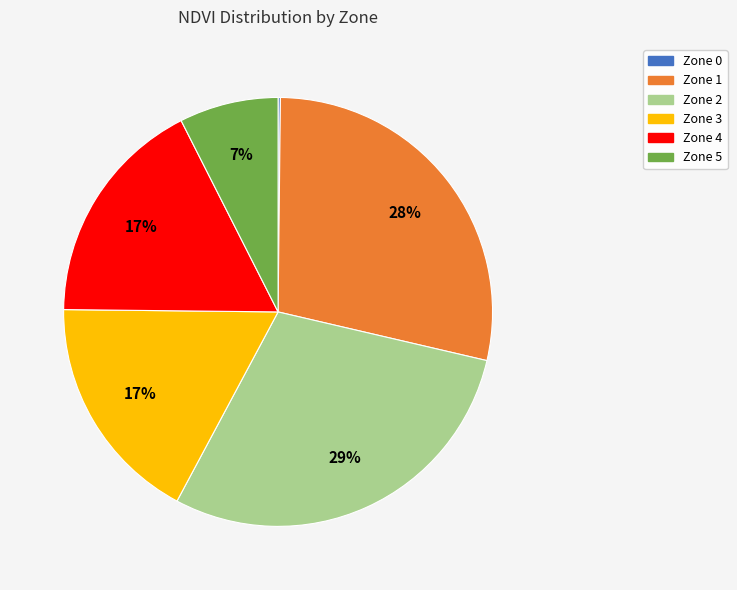

To the nearest percent, what is the difference between the Zone 1 and Zone 5 slice percentages?

21%